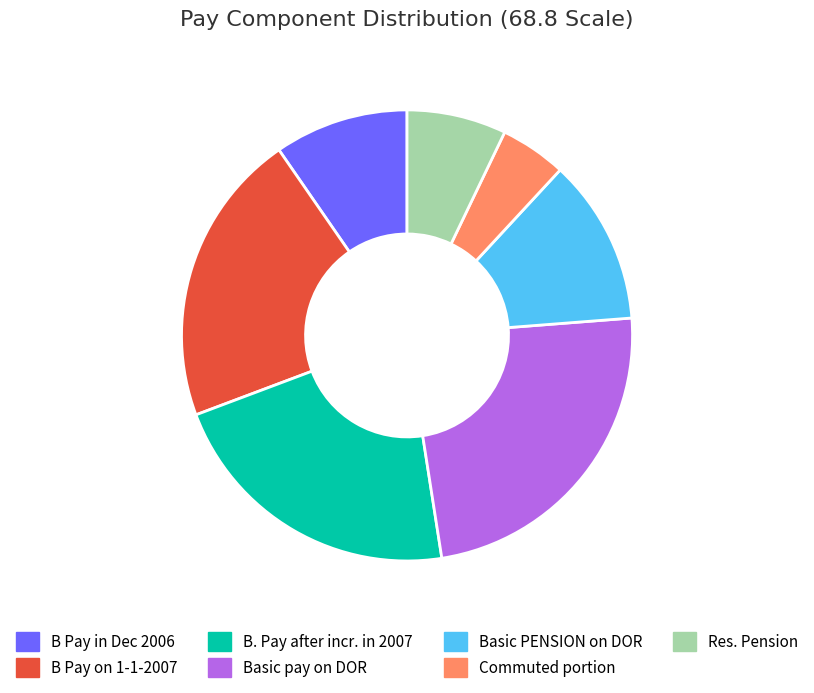

Between B Pay on 1-1-2007 and Commuted portion, which is larger?

B Pay on 1-1-2007